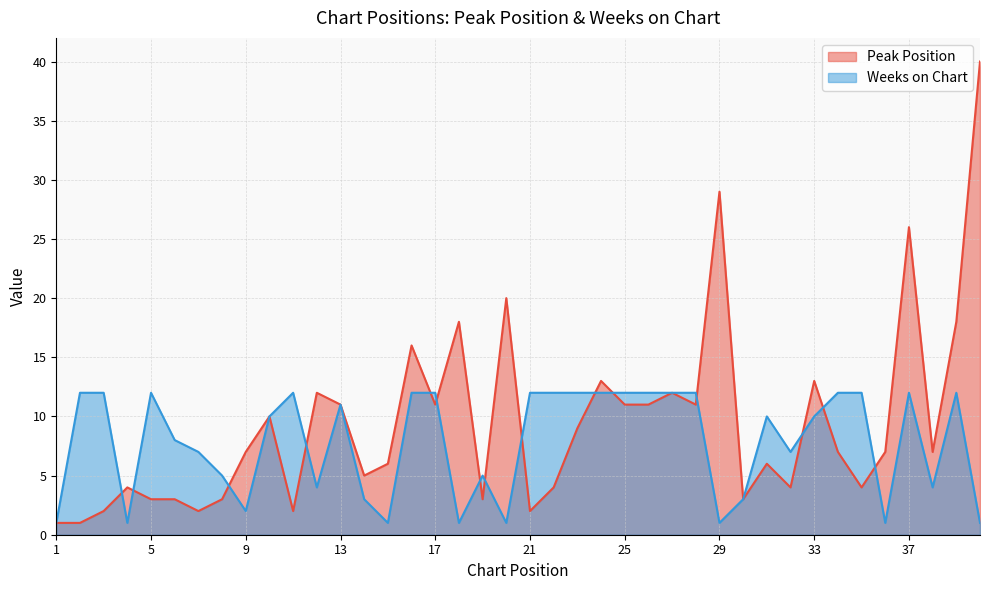

At which category does the chart reach its peak across all series?

40